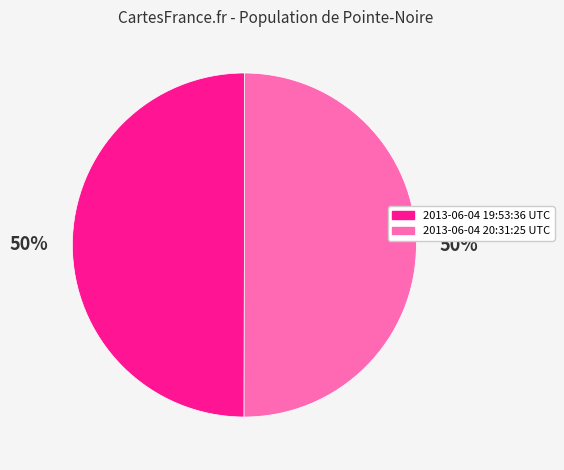

What is the ratio of the value at 2013-06-04 20:31:25 UTC to the value at 2013-06-04 19:53:36 UTC?

1.0